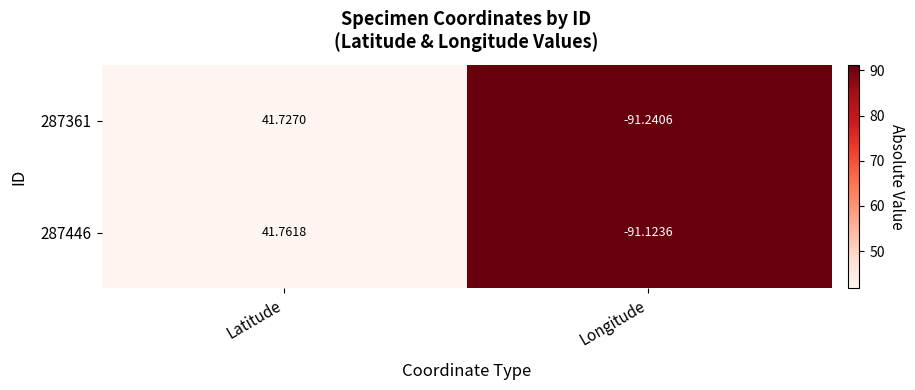

At which category is the sum across all series the highest?

Latitude